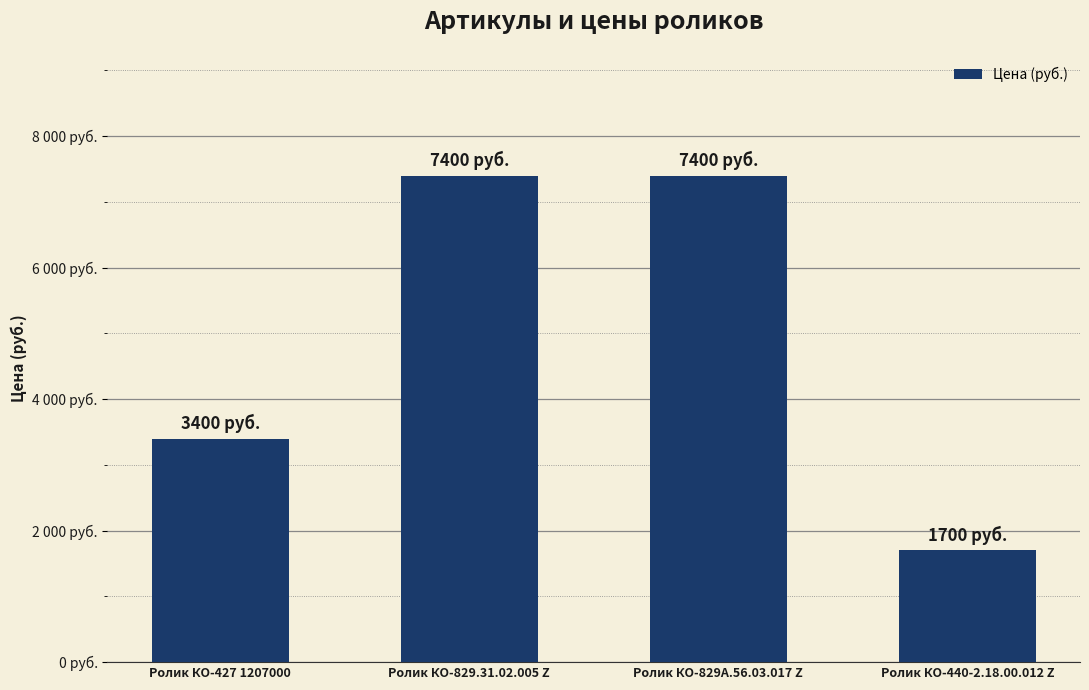

How many values are between 3400 and 7400?

3